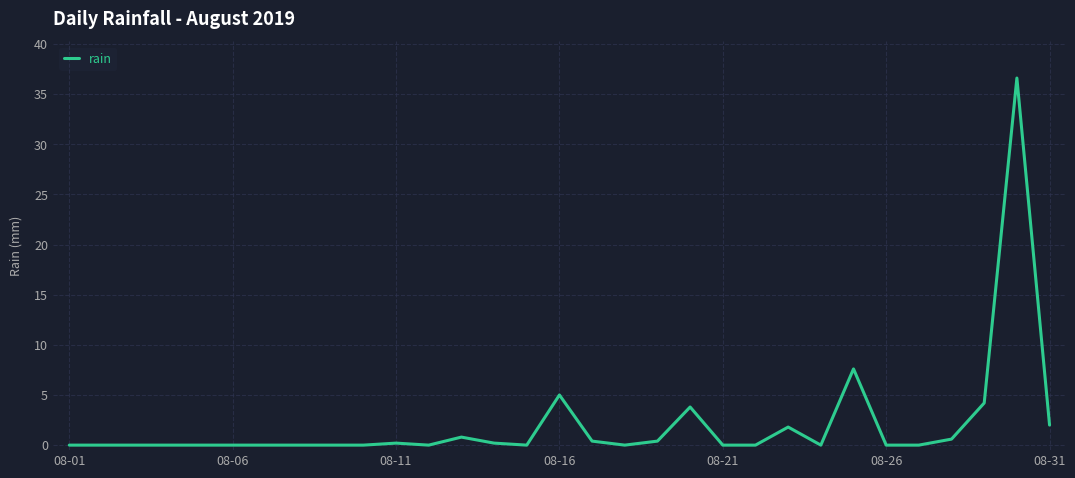

What is the greatest value displayed?

36.6